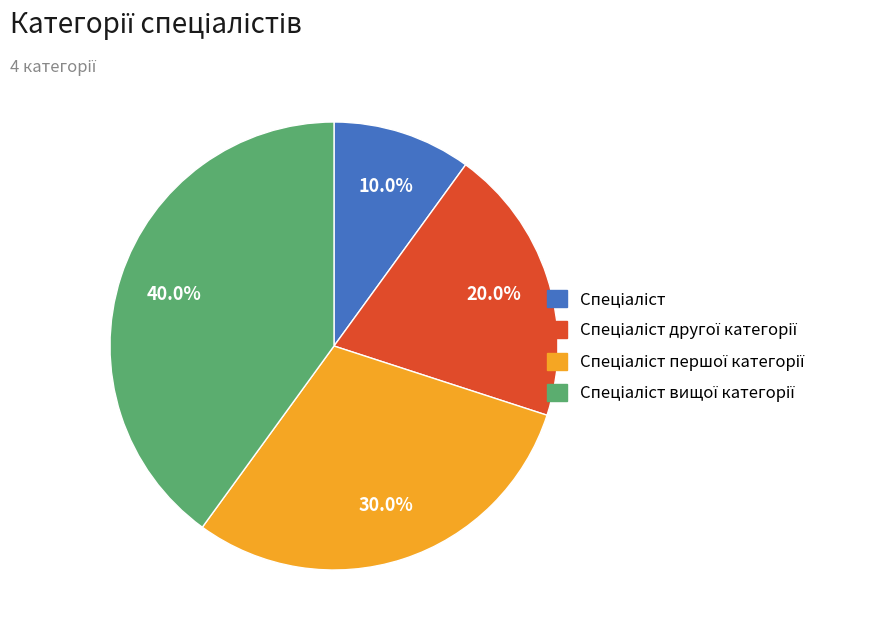

Is there a majority slice in this chart?

No